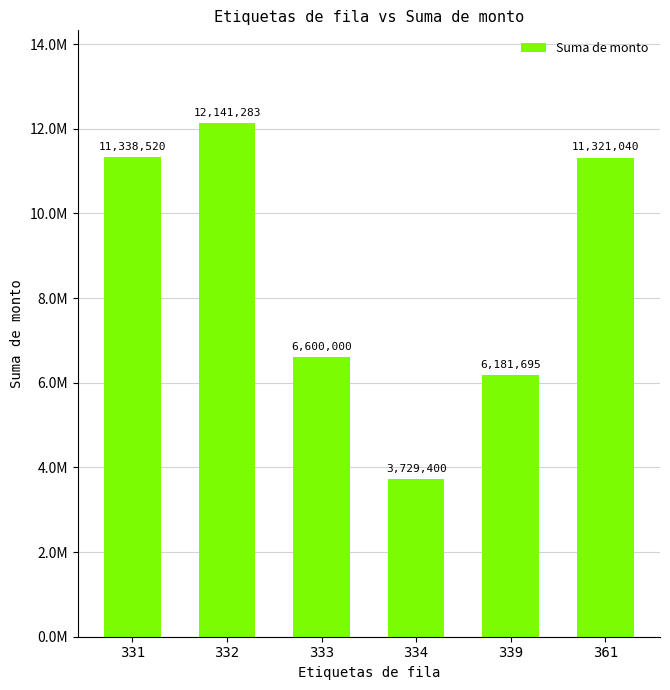

Reading left to right, extract all data points from this chart.

11338520.0	12141282.8	6600000.0	3729400.0	6181695.0	11321040.1